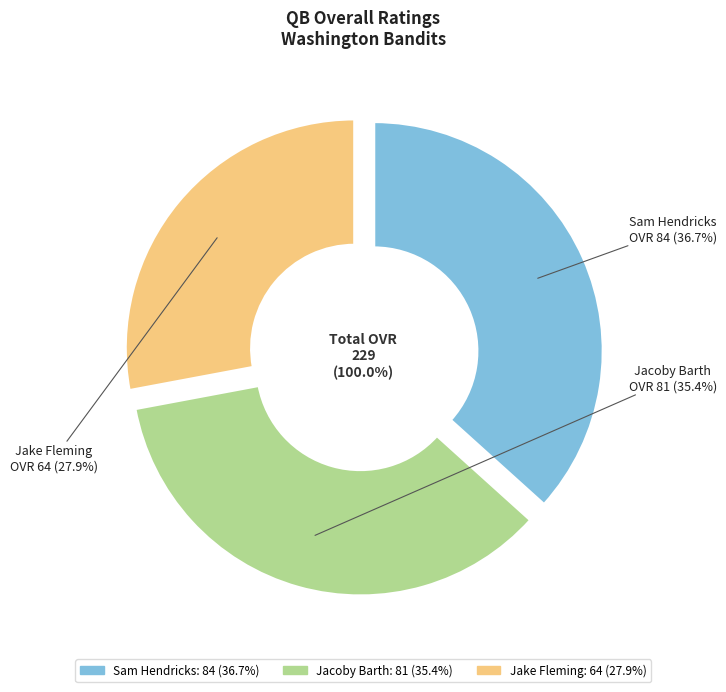

How many slices are in this pie chart?

3